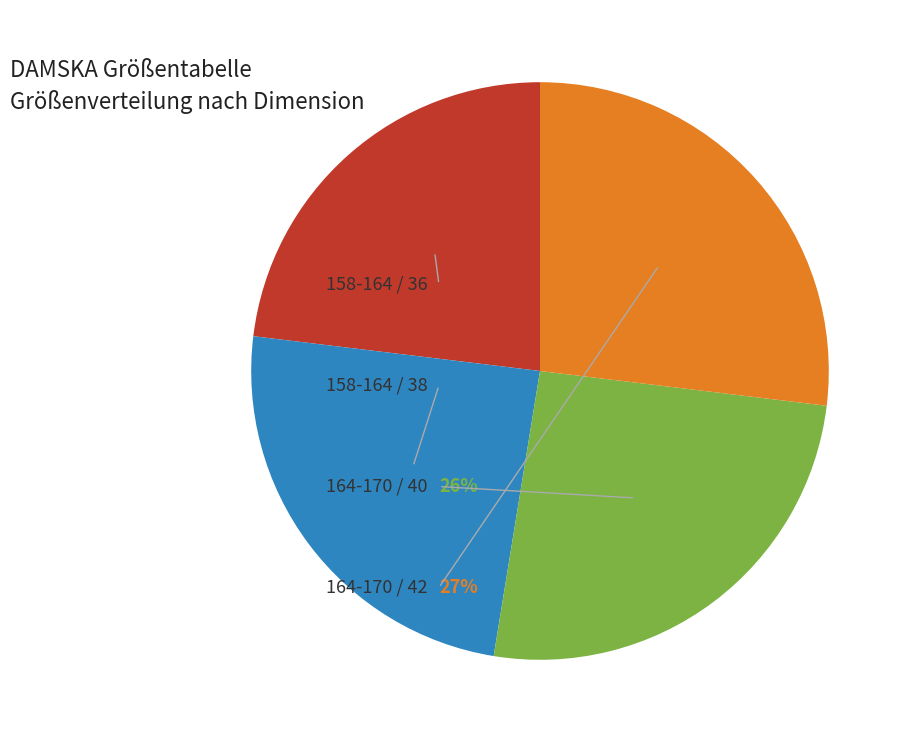

Does any single category account for the majority?

No